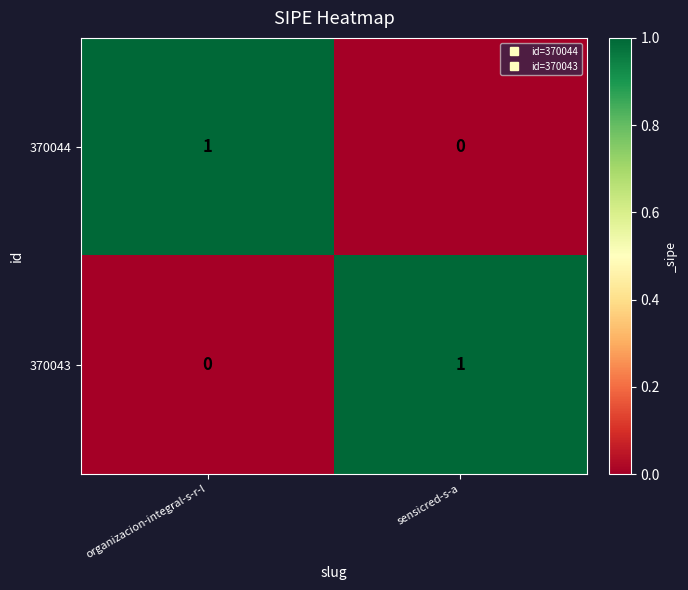

The value of 370044 at organizacion-integral-s-r-l is 1. True or false?

True